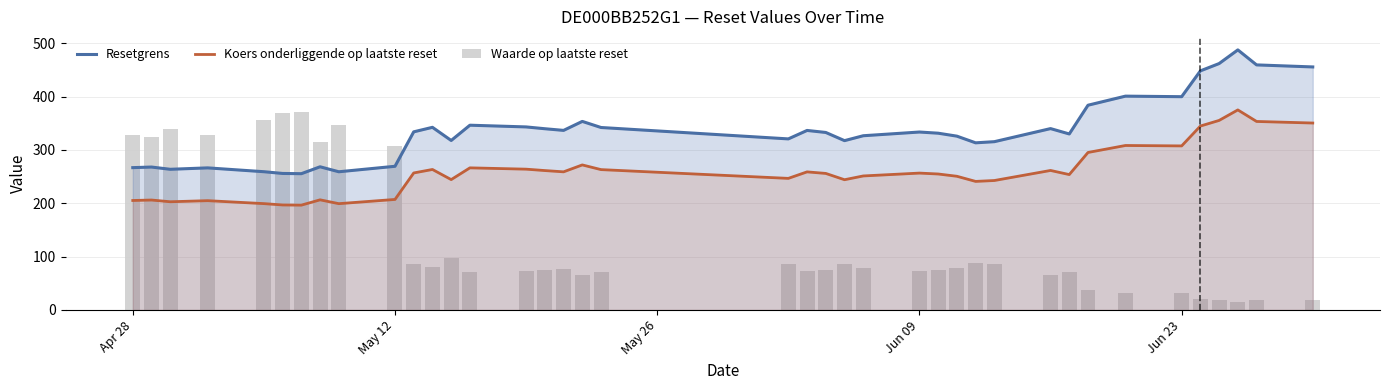

What is the lowest value of the Resetgrens series?

255.5